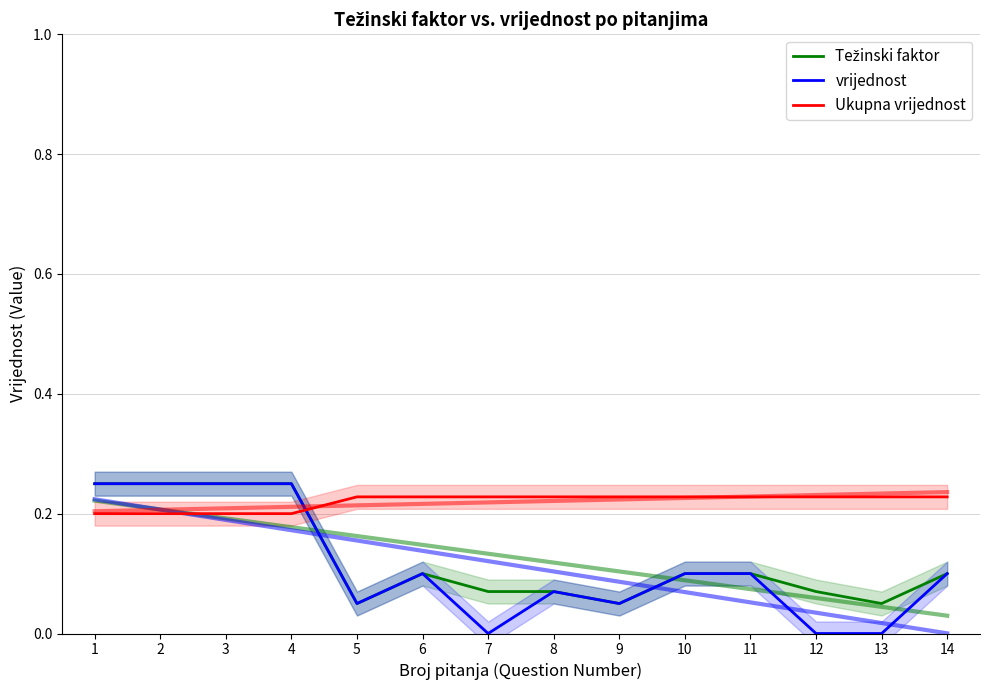

True or false: Ukupna vrijednost has more than 1 interior local peaks.

False